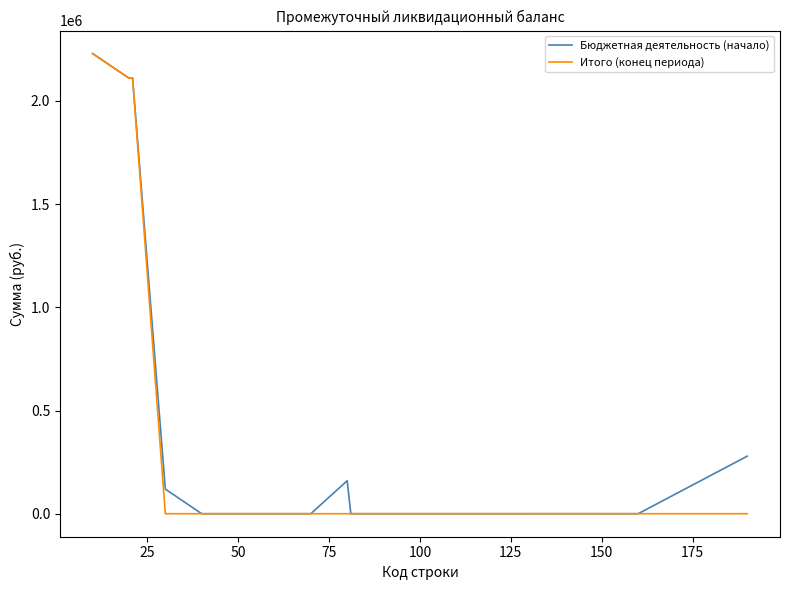

What is the greatest value displayed?

2229571.8